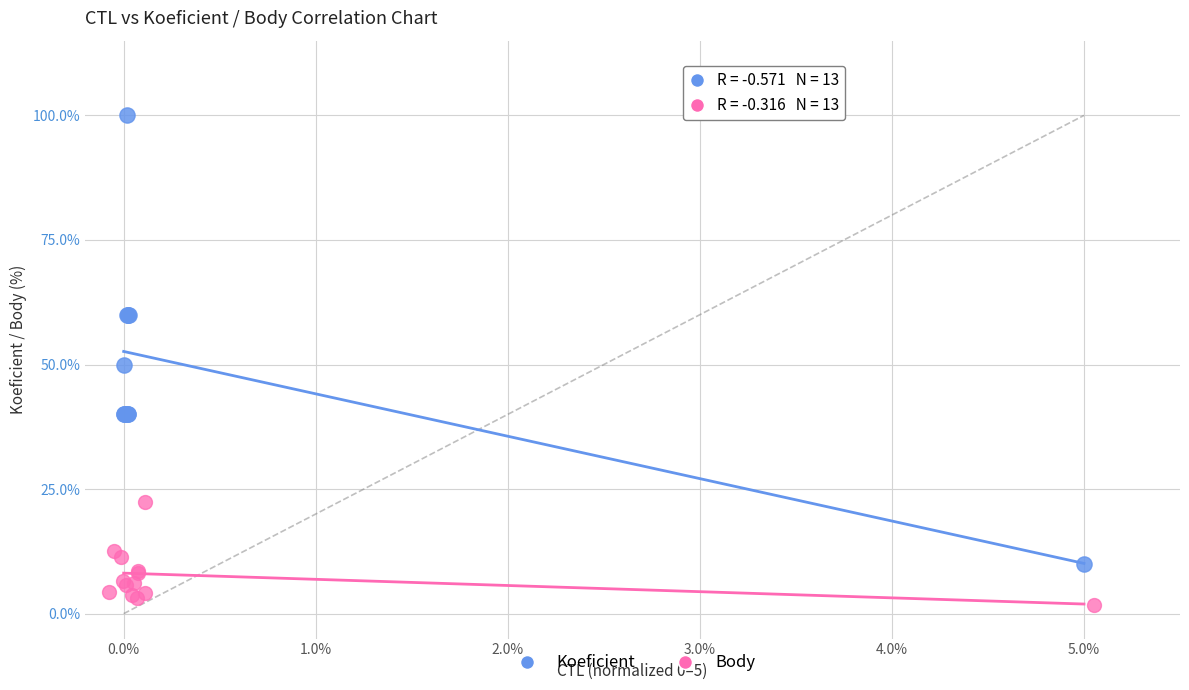

Which series contains the highest Y value?

Koeficient